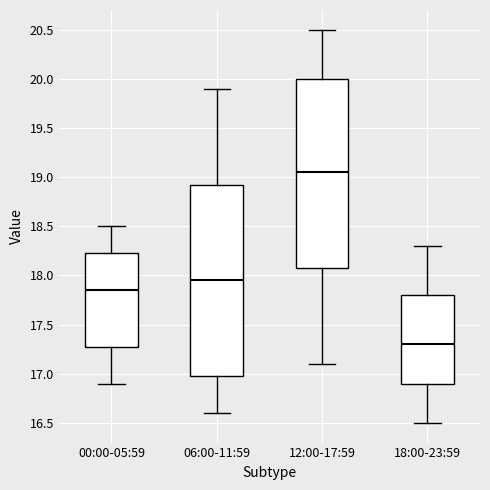

Which box's median line is the highest?

12:00-17:59